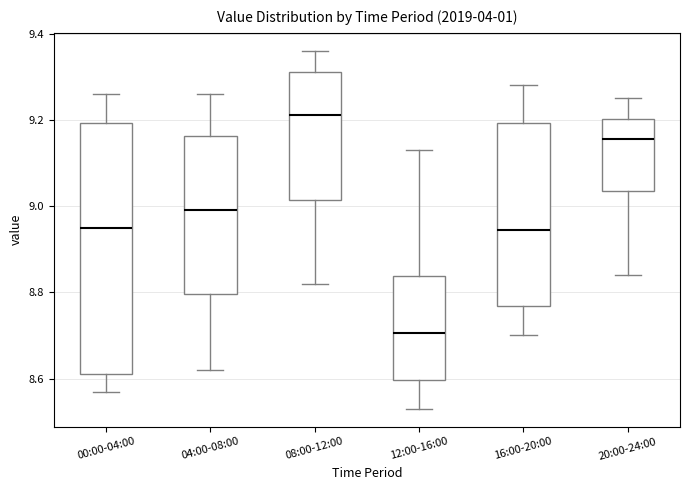

Which box's median line is the highest?

08:00-12:00